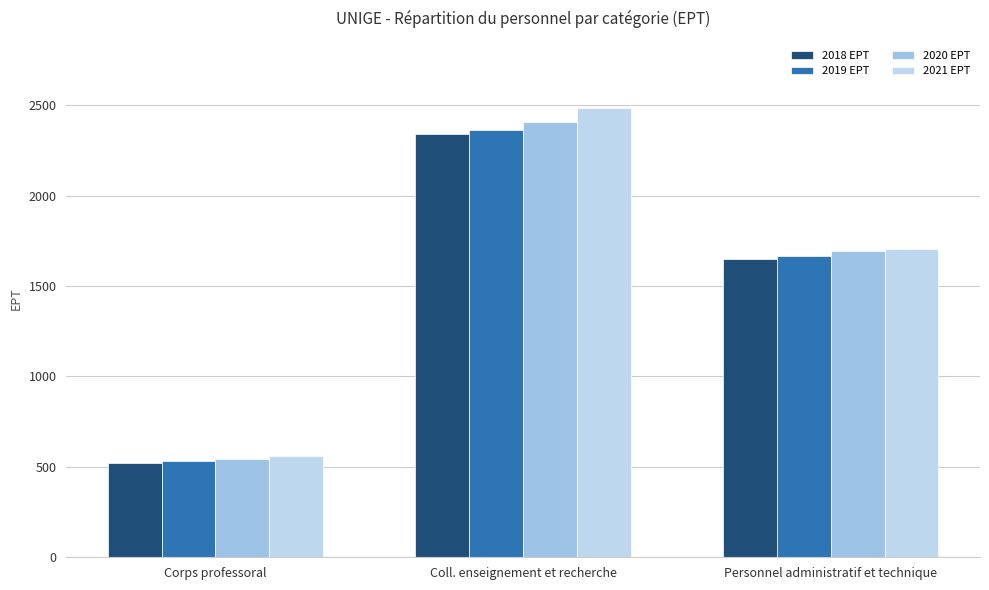

How many values in the 2021 EPT series exceed 1707?

2